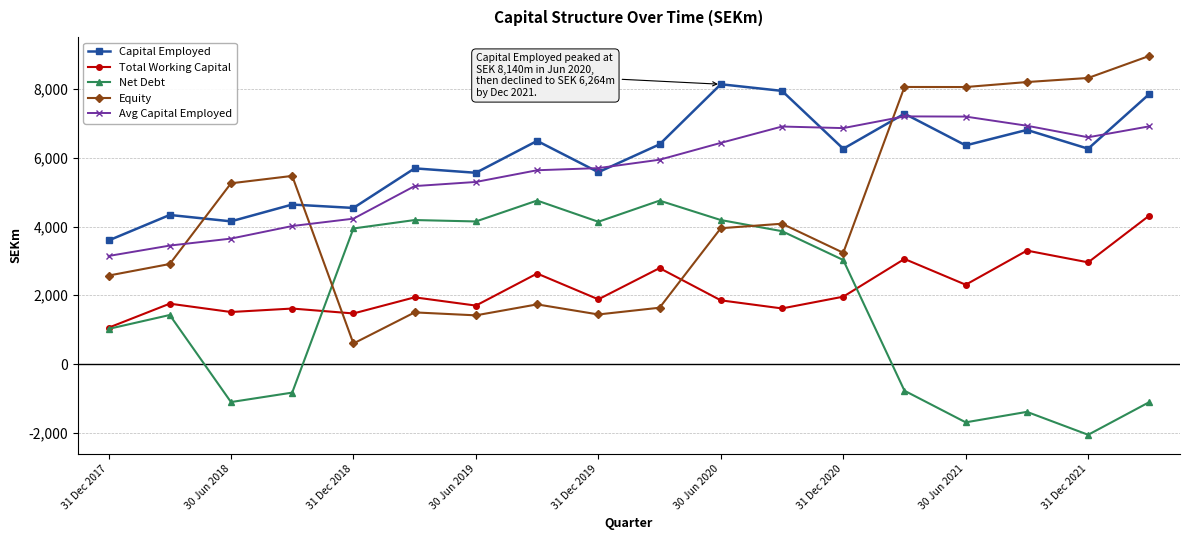

Which series has the largest range (max minus min)?

Equity